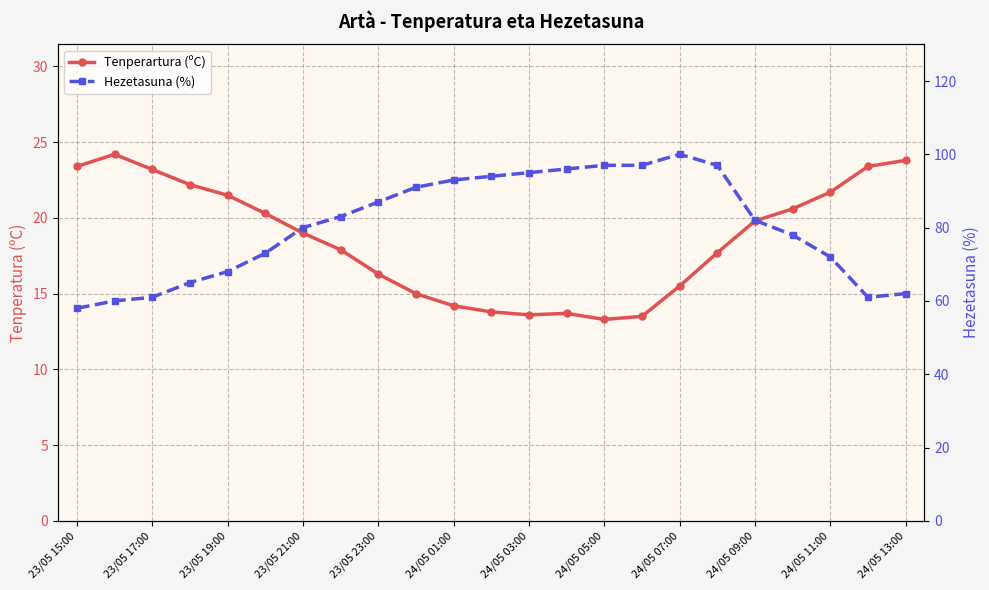

What is the difference between the Tenperartura (ºC) values at 20 and 19?

1.1